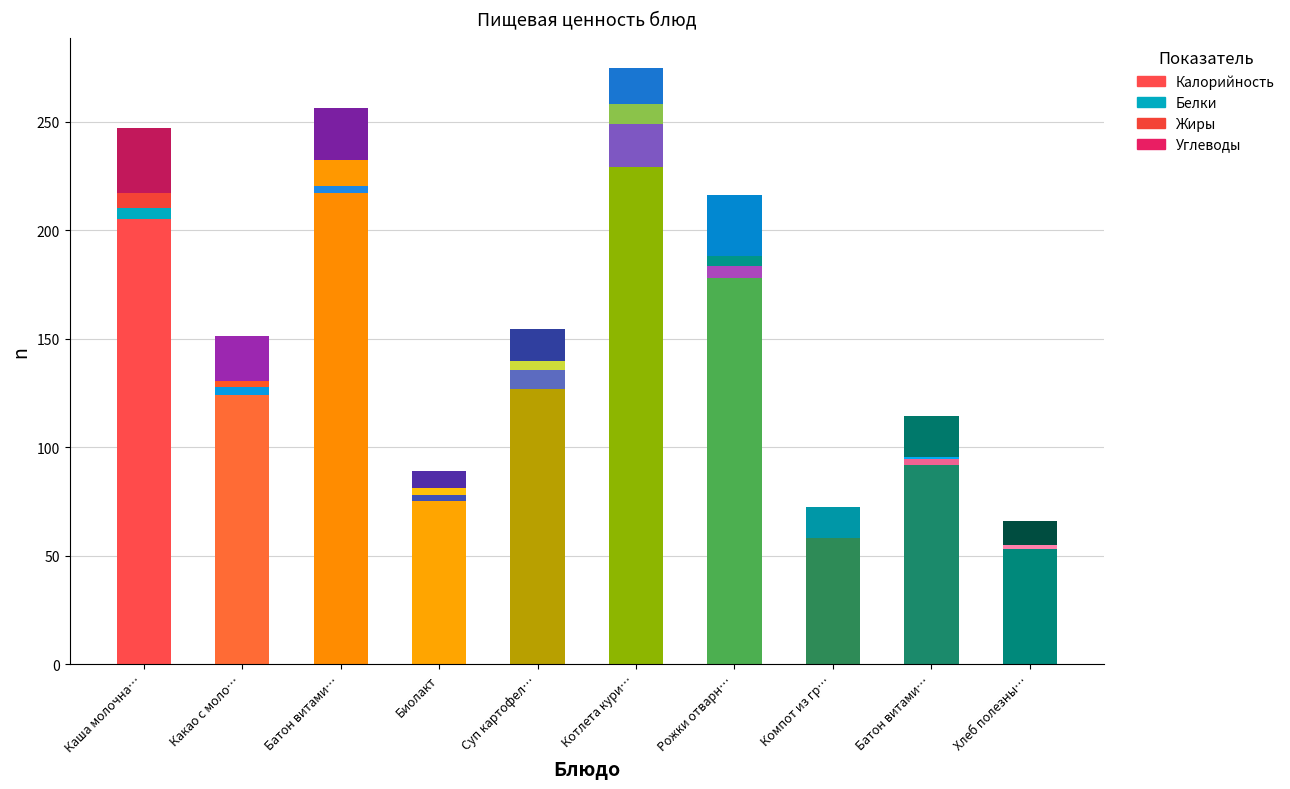

Count the number of data series in this chart.

4